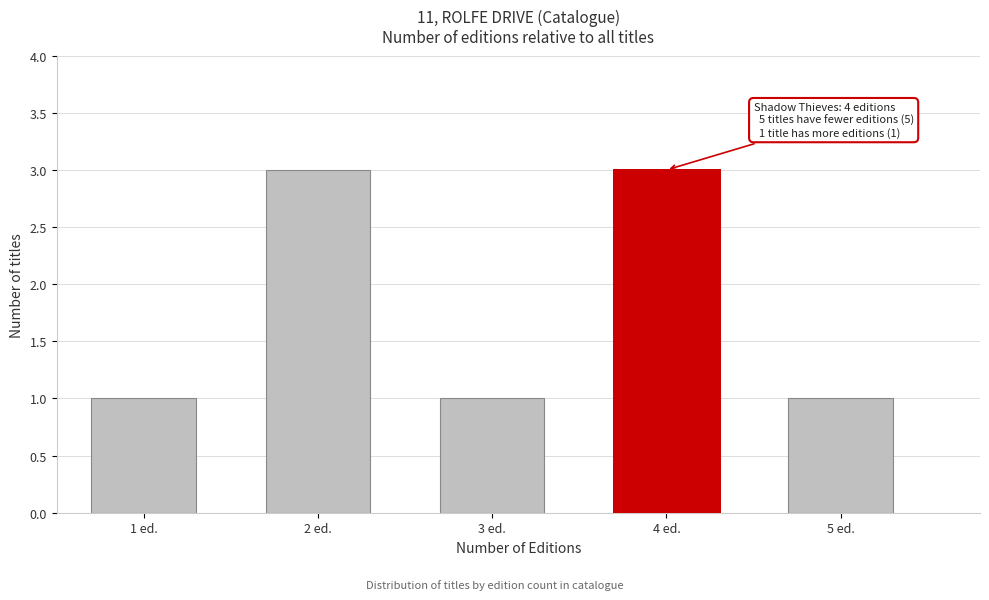

Reading left to right, extract all data points from this chart.

1	3	1	3	1